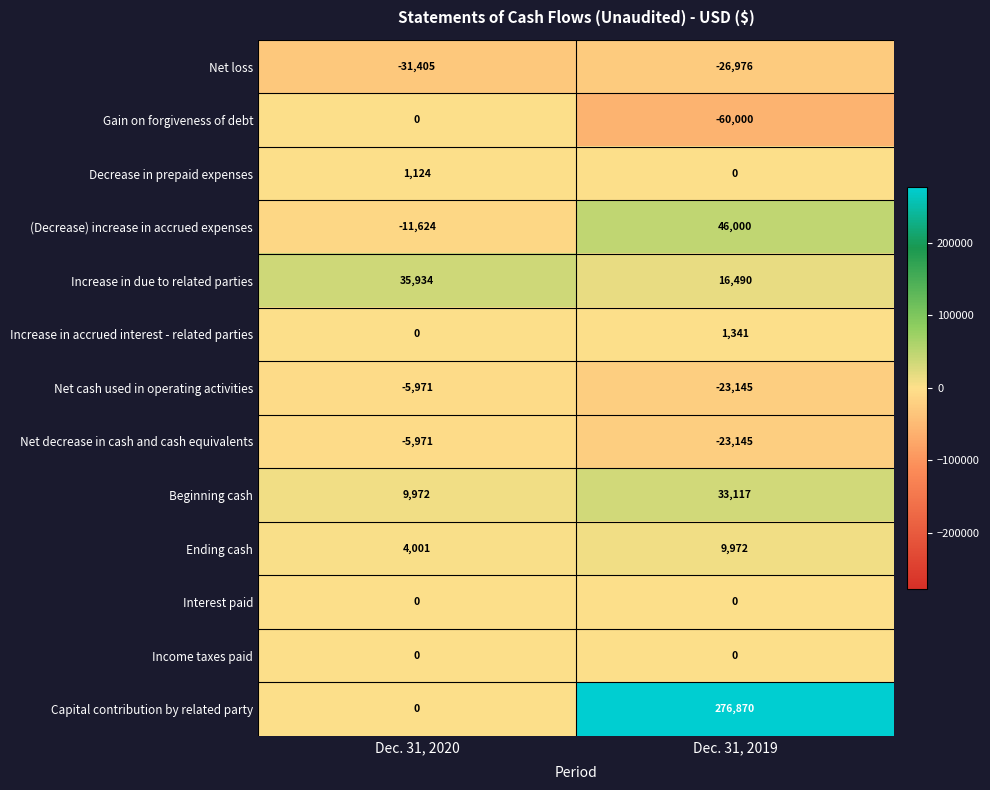

What is the sum of all Net decrease in cash and cash equivalents values?

-29116